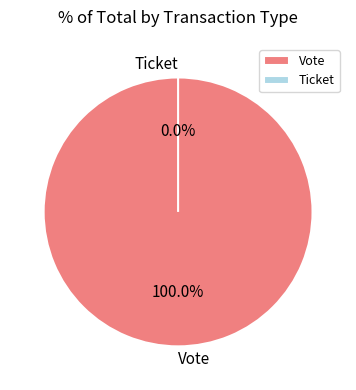

To the nearest percent, what is the combined percentage of Ticket and Vote?

100%